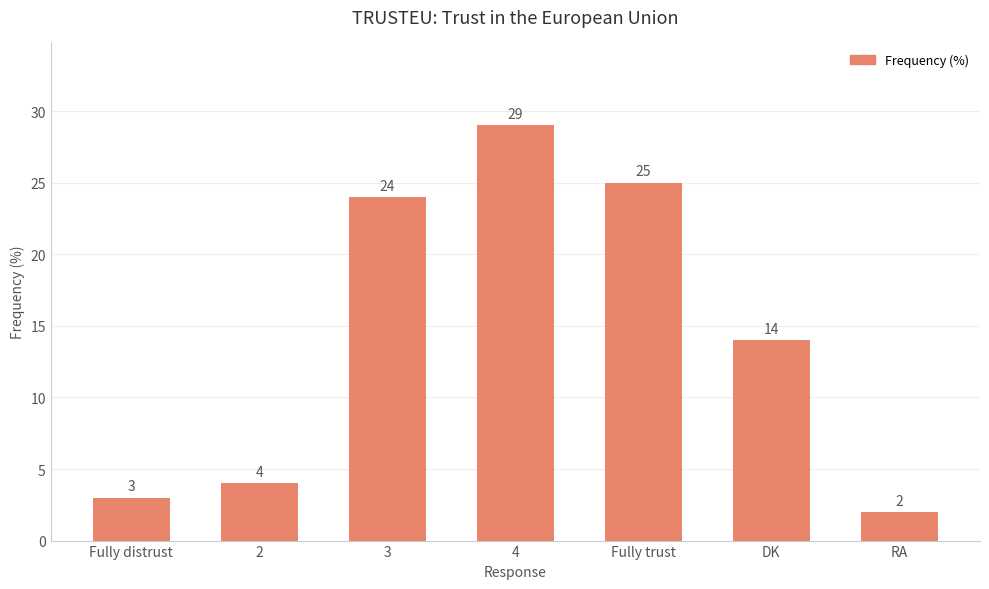

Reading left to right, transcribe all the data shown in this chart.

Fully distrust=3	2=4	3=24	4=29	Fully trust=25	DK=14	RA=2